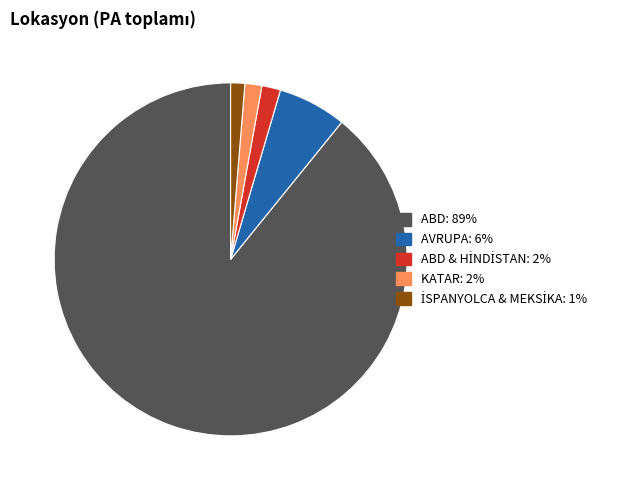

Is there a majority slice in this chart?

Yes